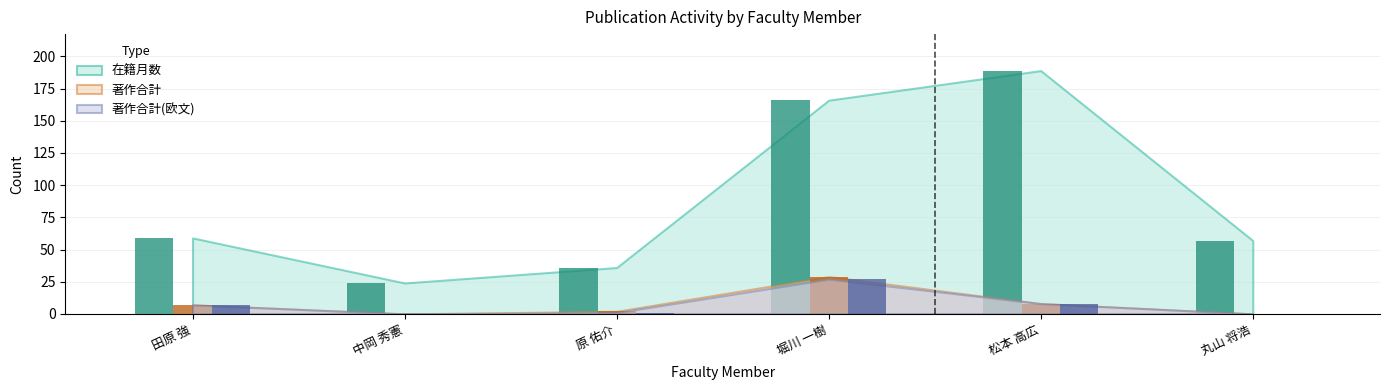

What is the maximum value shown in the chart?

189